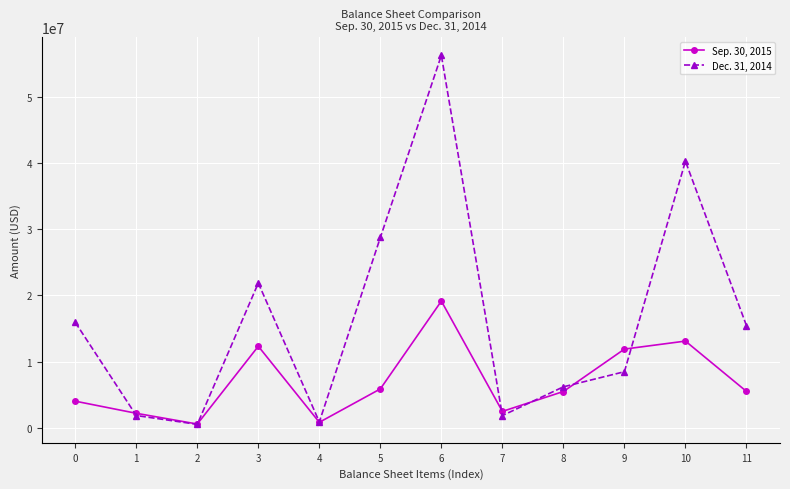

How many data points does each series have?

12